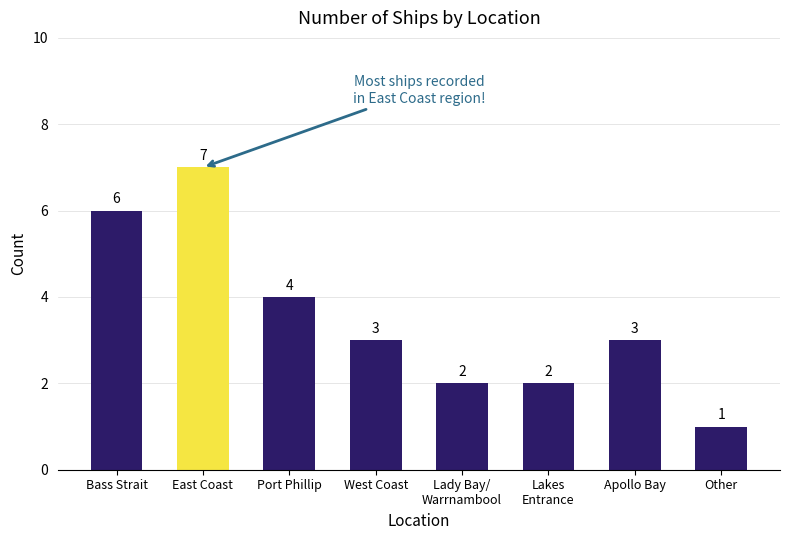

What is the value of the 5th bar from the left?

2